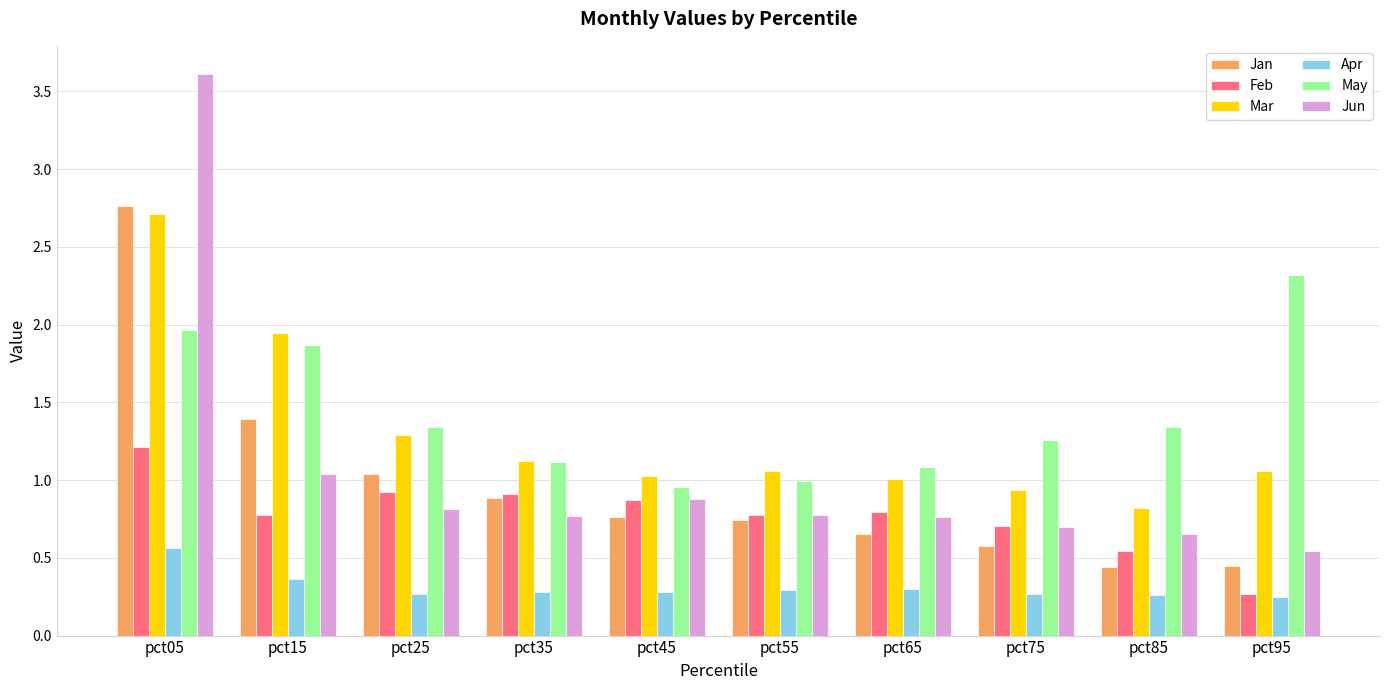

What is the total value across all series at pct95?

4.9